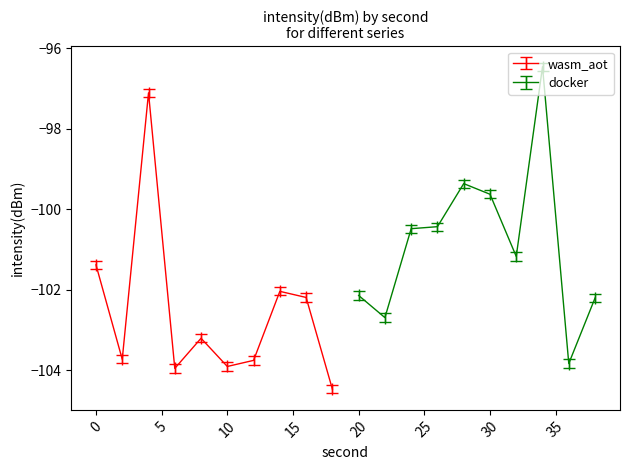

True or false: second and intensity(dBm) cross at least once.

False